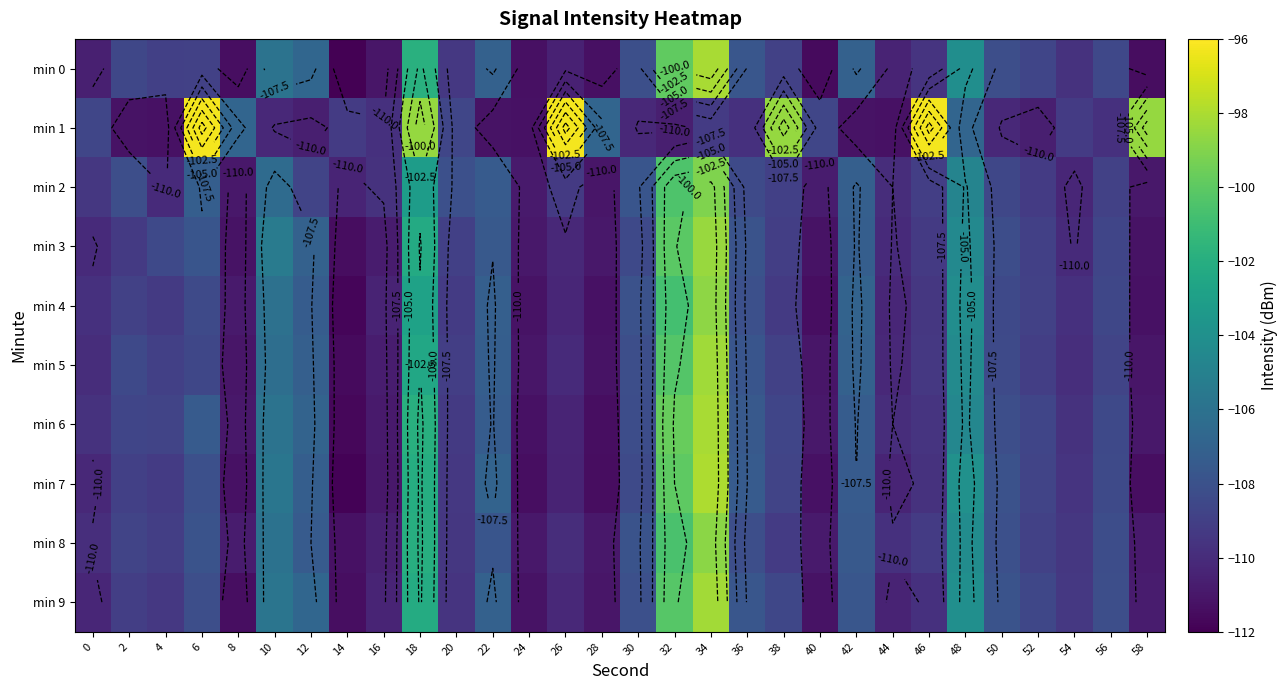

Which series has the largest total across all categories?

min 1